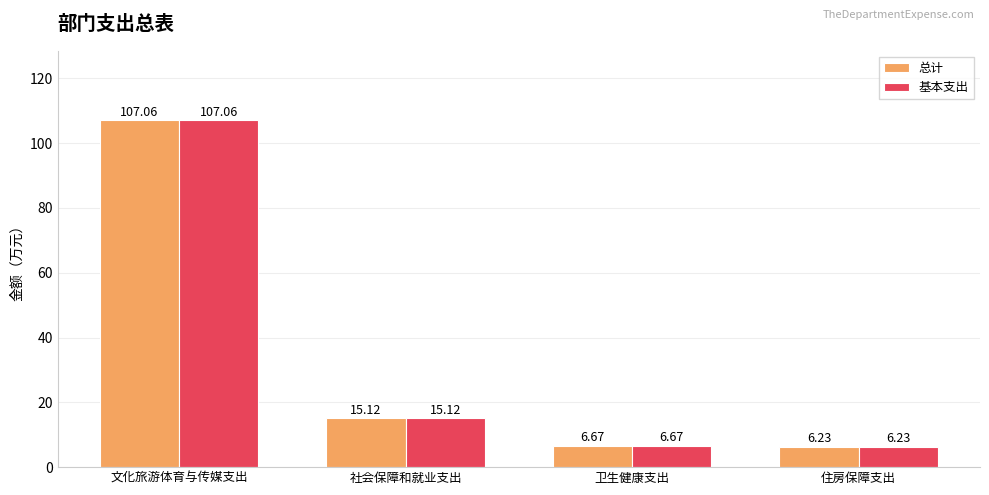

Reading right to left, list all the values displayed in this chart.

总计: 6.2	6.7	15.1	107.1
基本支出: 6.2	6.7	15.1	107.1